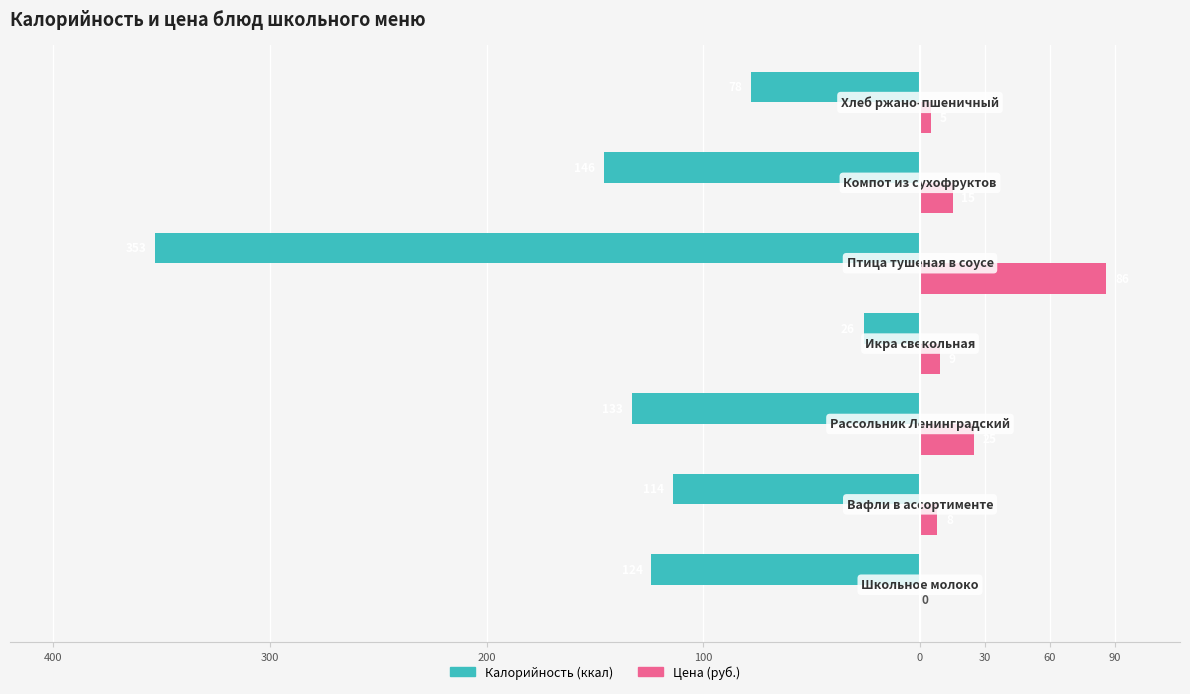

What are all the series names shown in the legend?

Калорийность (ккал), Цена (руб.)